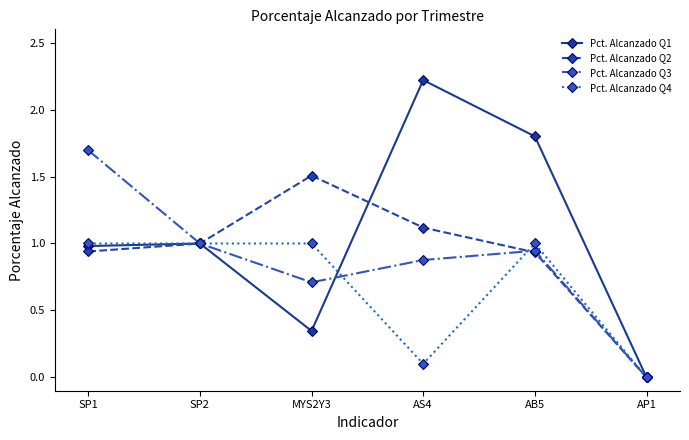

Where is Pct. Alcanzado Q3 nearest to the value 0?

AP1